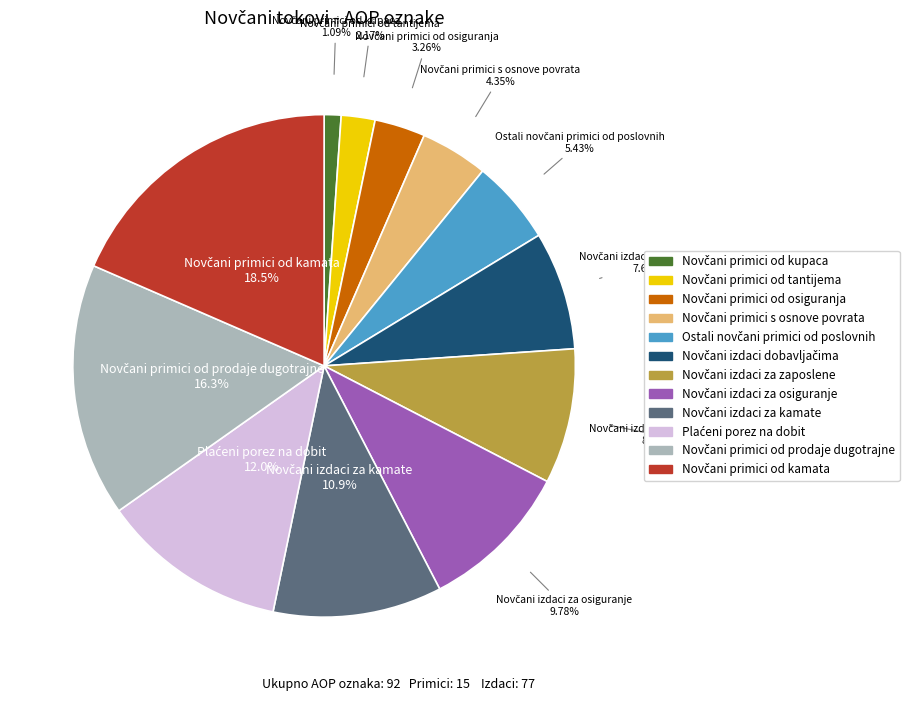

Does any single category account for the majority?

No